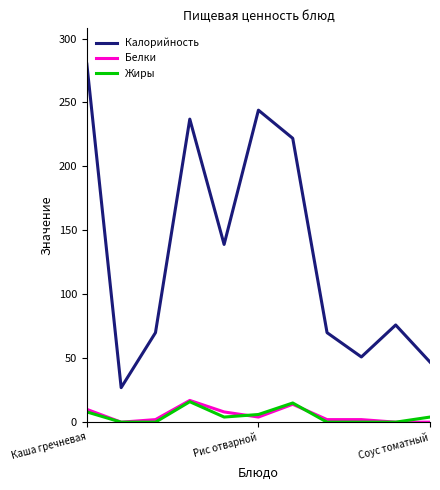

True or false: Жиры and Калорийность cross at least once.

False